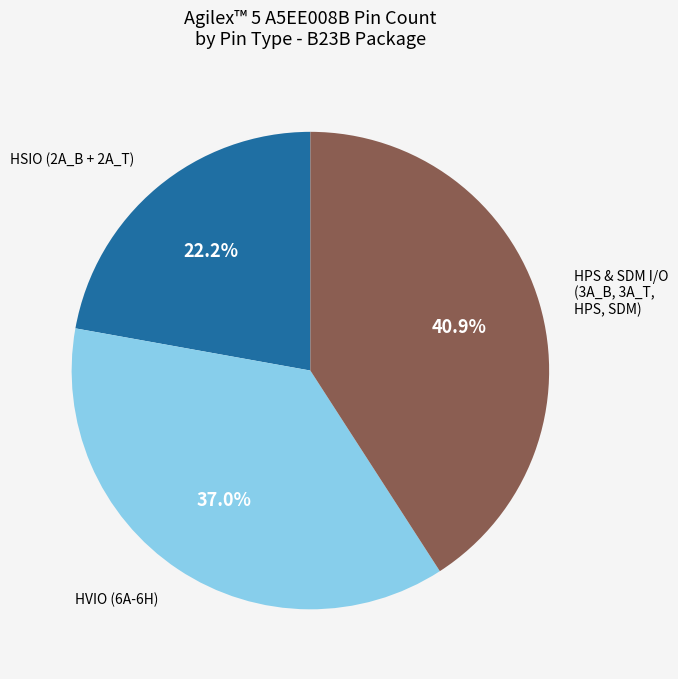

Is the sum of HSIO (2A_B + 2A_T) and HVIO (6A-6H) greater than half?

Yes